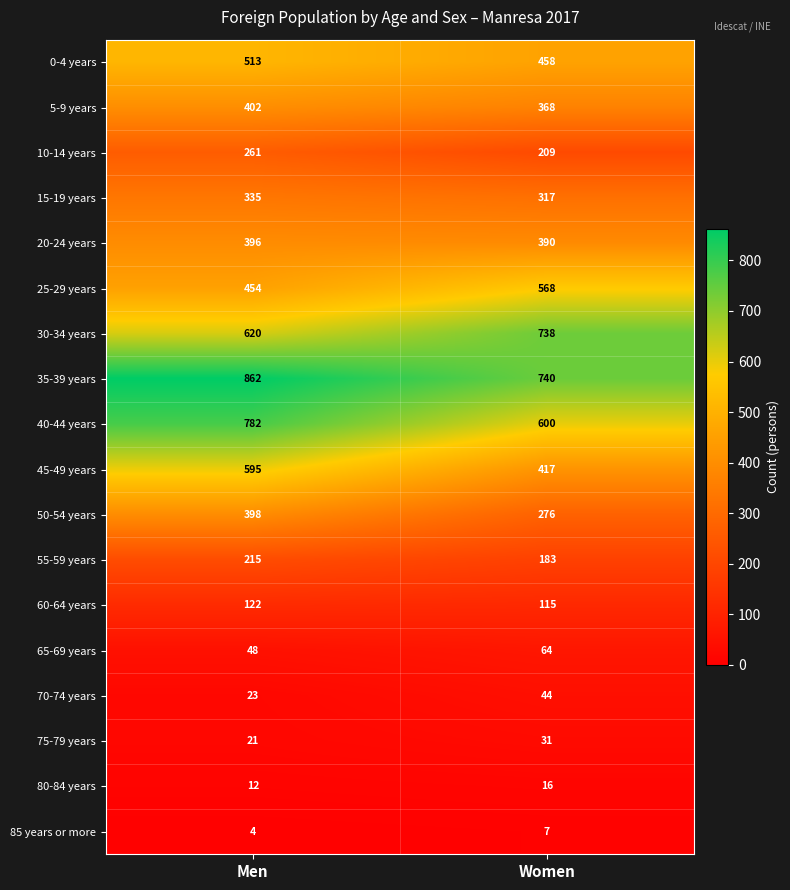

At which category is the sum across all series the highest?

Men